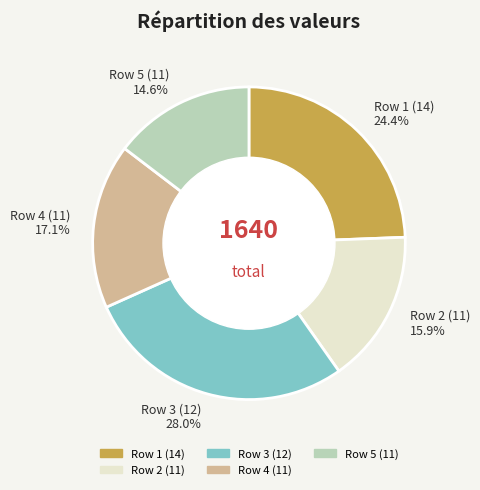

Which has a higher value, Row 2 (11) 15.9% or Row 4 (11) 17.1%?

Row 4 (11) 17.1%